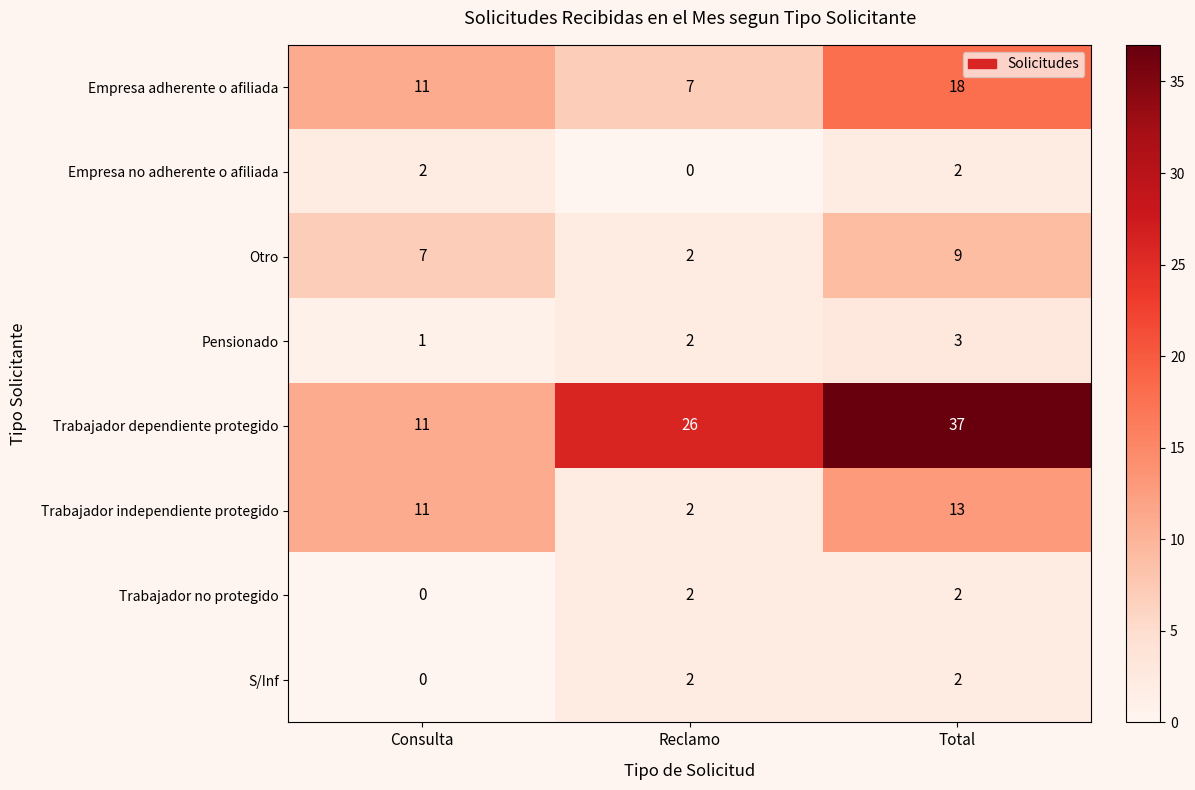

What is the total value across all series at Consulta?

43